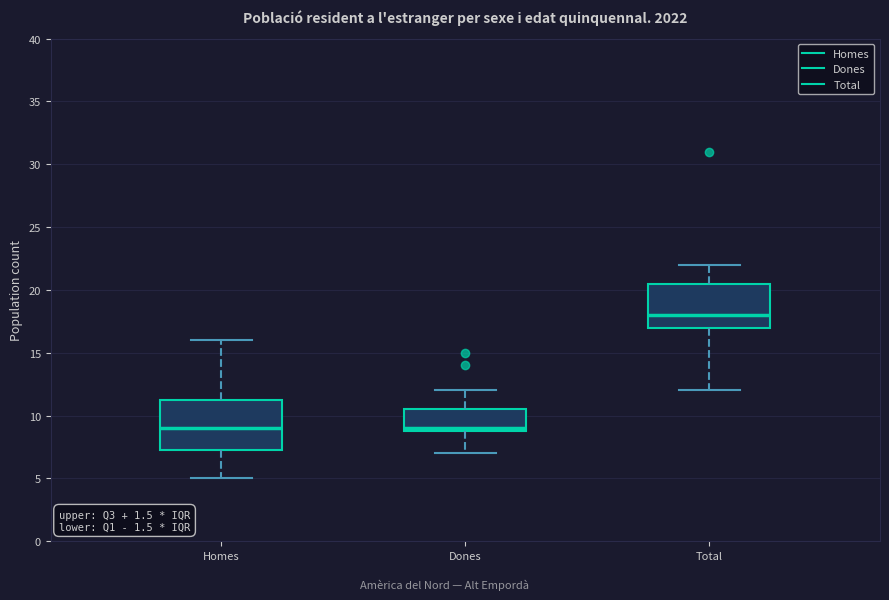

Where does the lower whisker of the box for Dones end on the y-axis? The values are not printed on the chart, so give them approximately, as read against the axis.

7.0